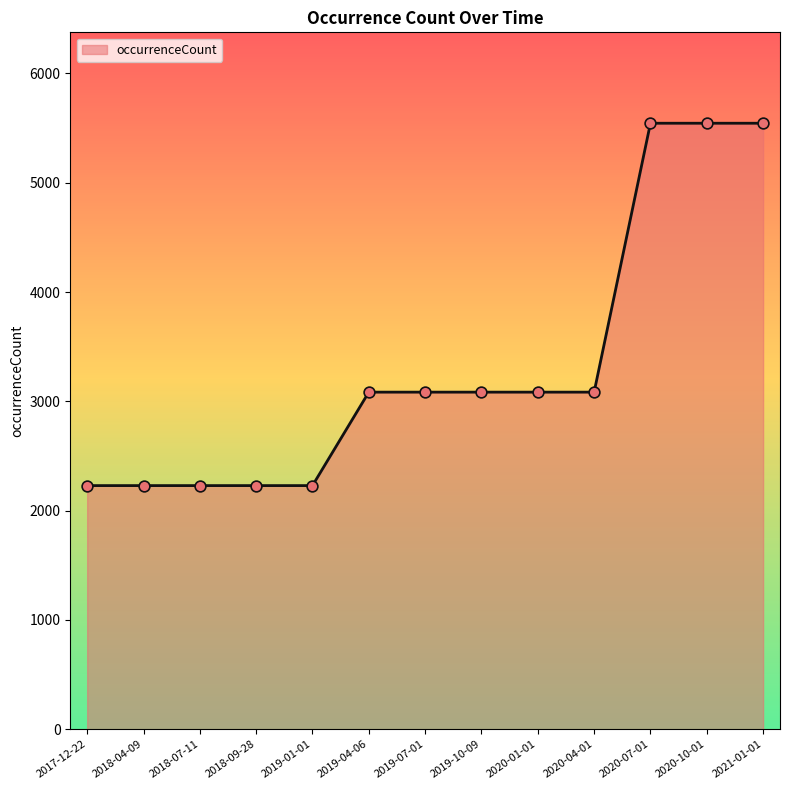

What is the change in value from 2018-09-28 to 2019-04-06?

+855